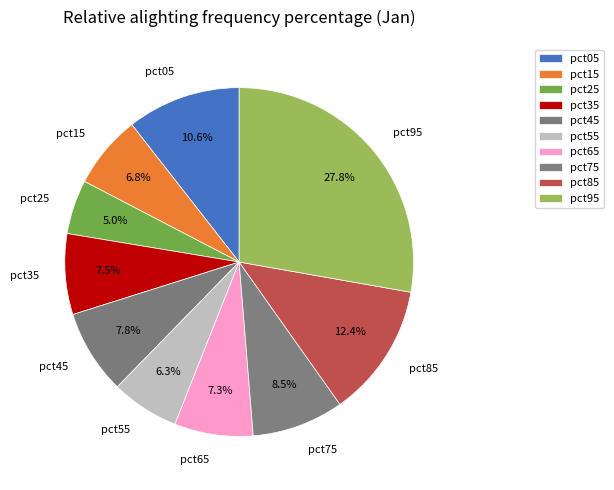

Which has a higher value, pct05 or pct75?

pct05